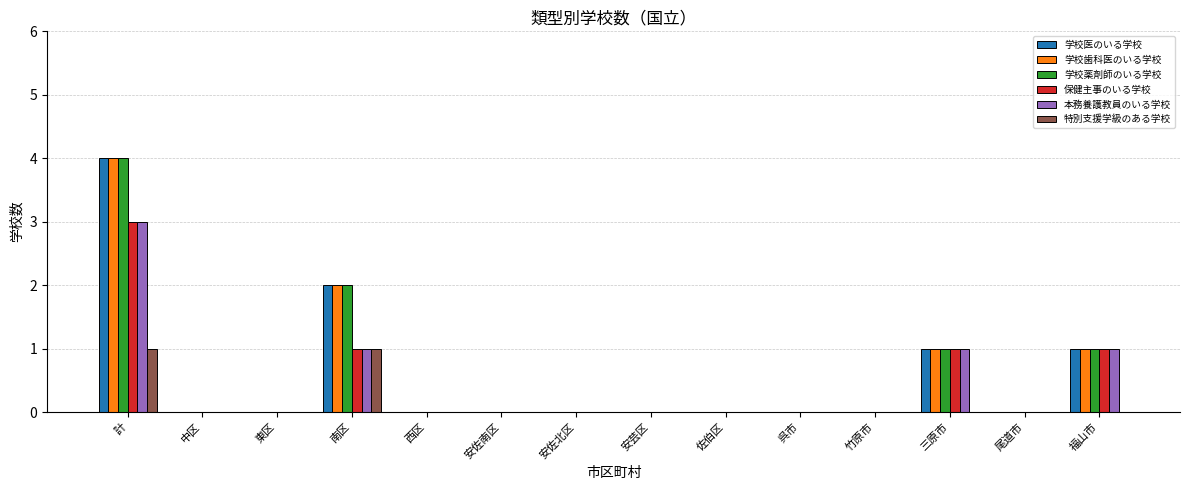

What is the maximum value for 特別支援学級のある学校?

1